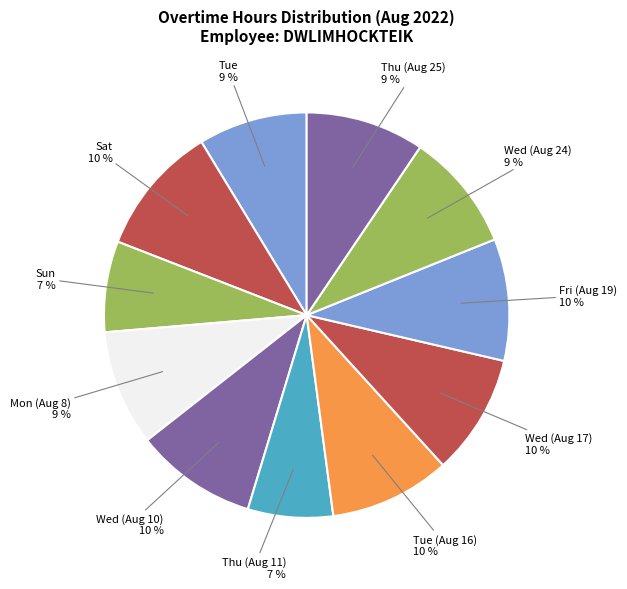

True or false: Mon (Aug 8) accounts for 1% of the total.

False